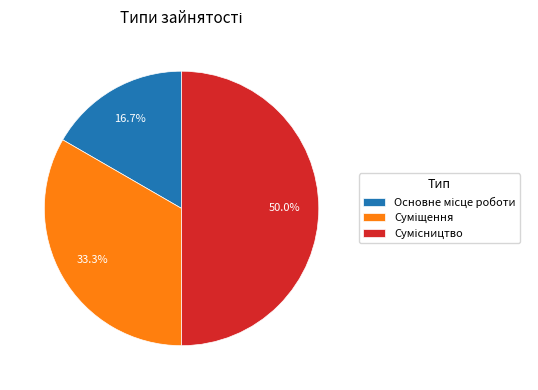

What percentage do Основне місце роботи and Суміщення together represent?

50.0%